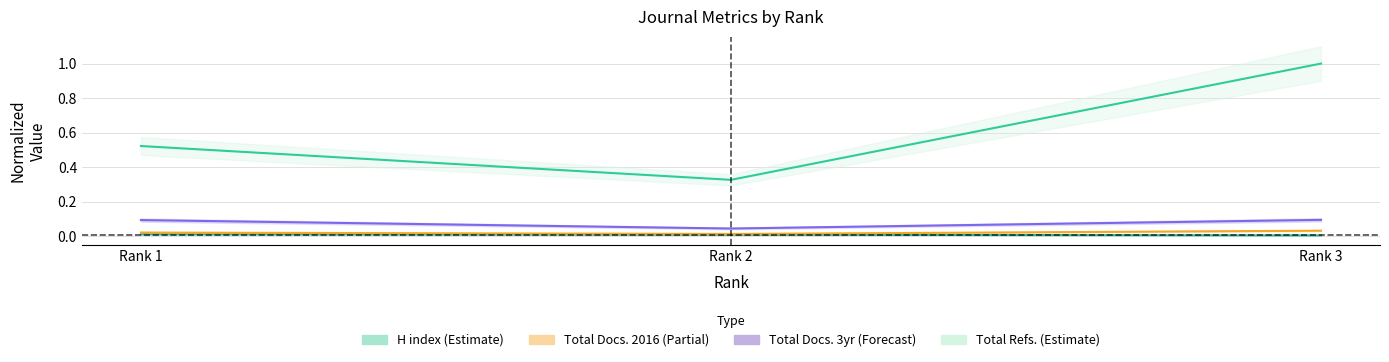

Rank the categories by Total Docs. (2016) value from highest to lowest.

Rank 3, Rank 1, Rank 2